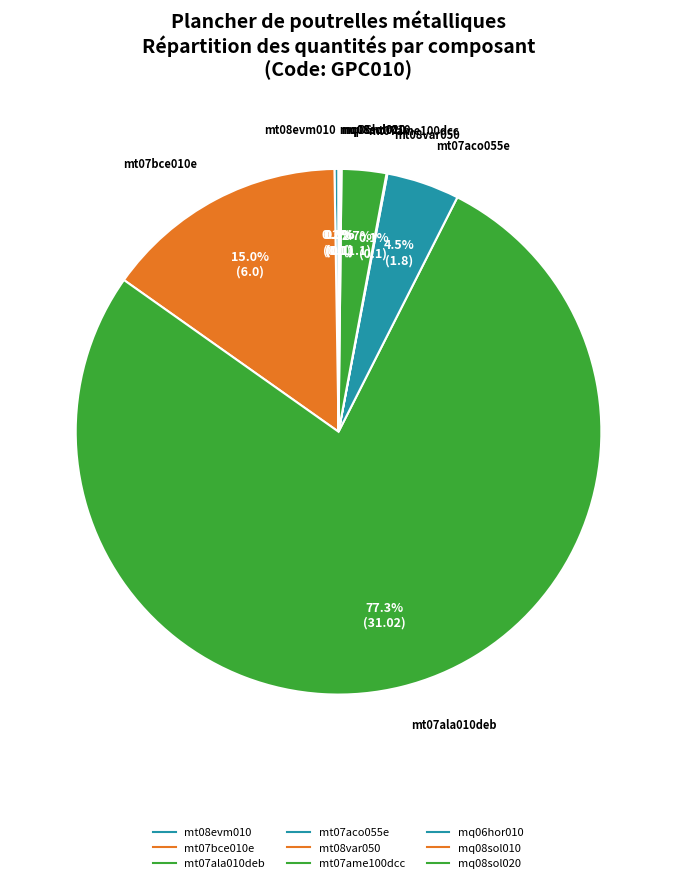

Which has a higher value, mt07ala010deb or mt08var050?

mt07ala010deb